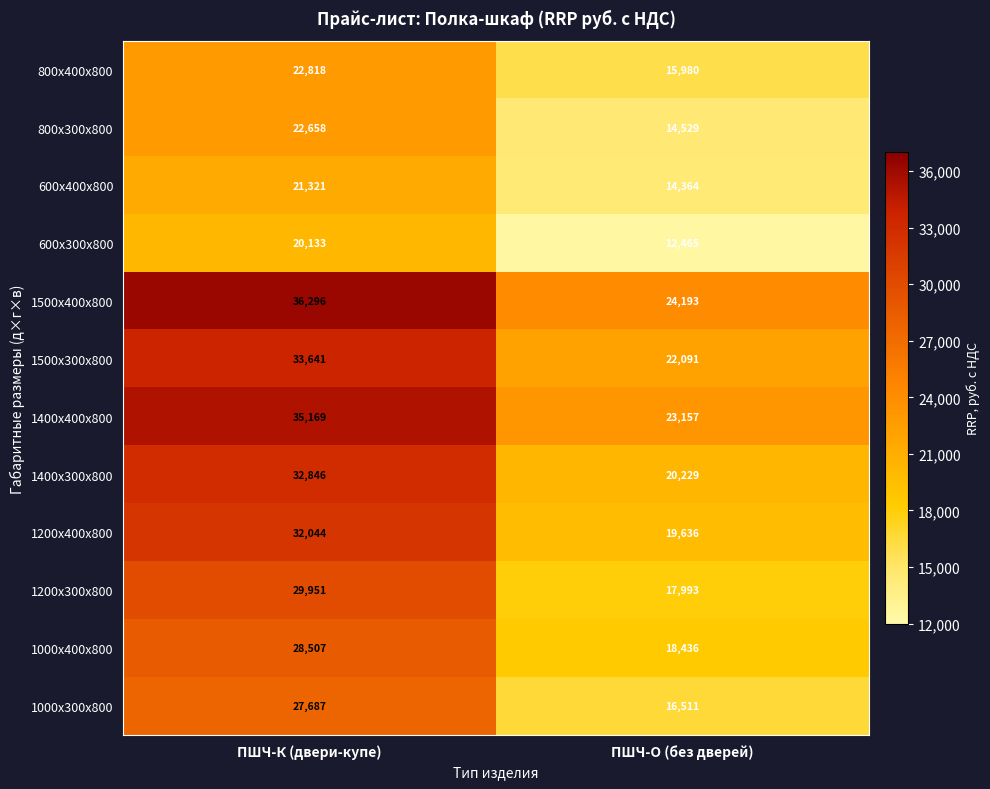

Which series has the widest spread of values?

1400x300x800